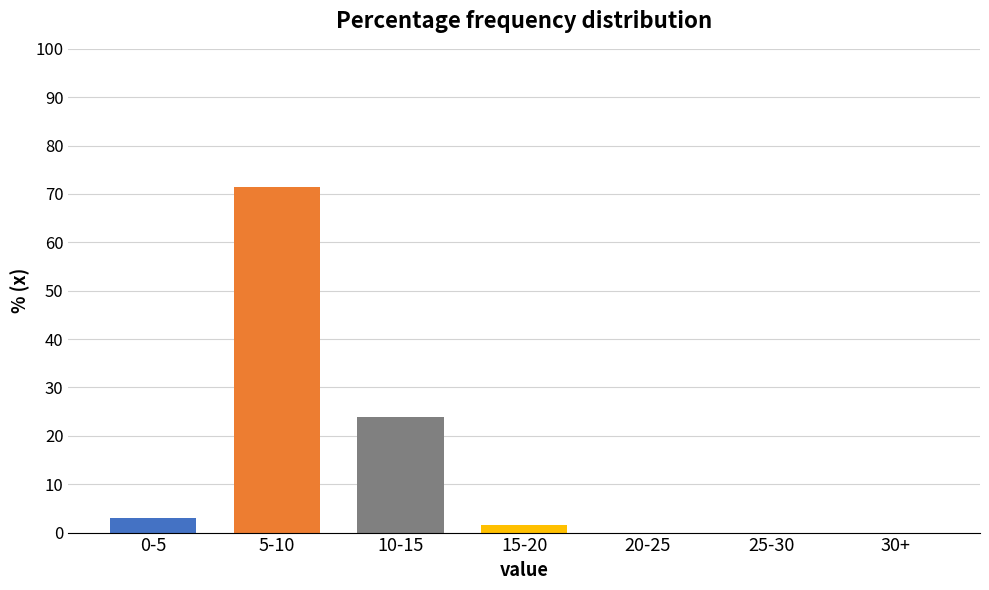

Reading right to left, extract all data points from this chart.

30+=0.0	25-30=0.0	20-25=0.0	15-20=1.5	10-15=23.8	5-10=71.5	0-5=3.1